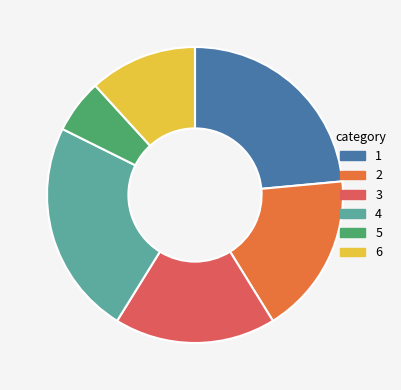

Which category has the smallest portion of the pie?

5